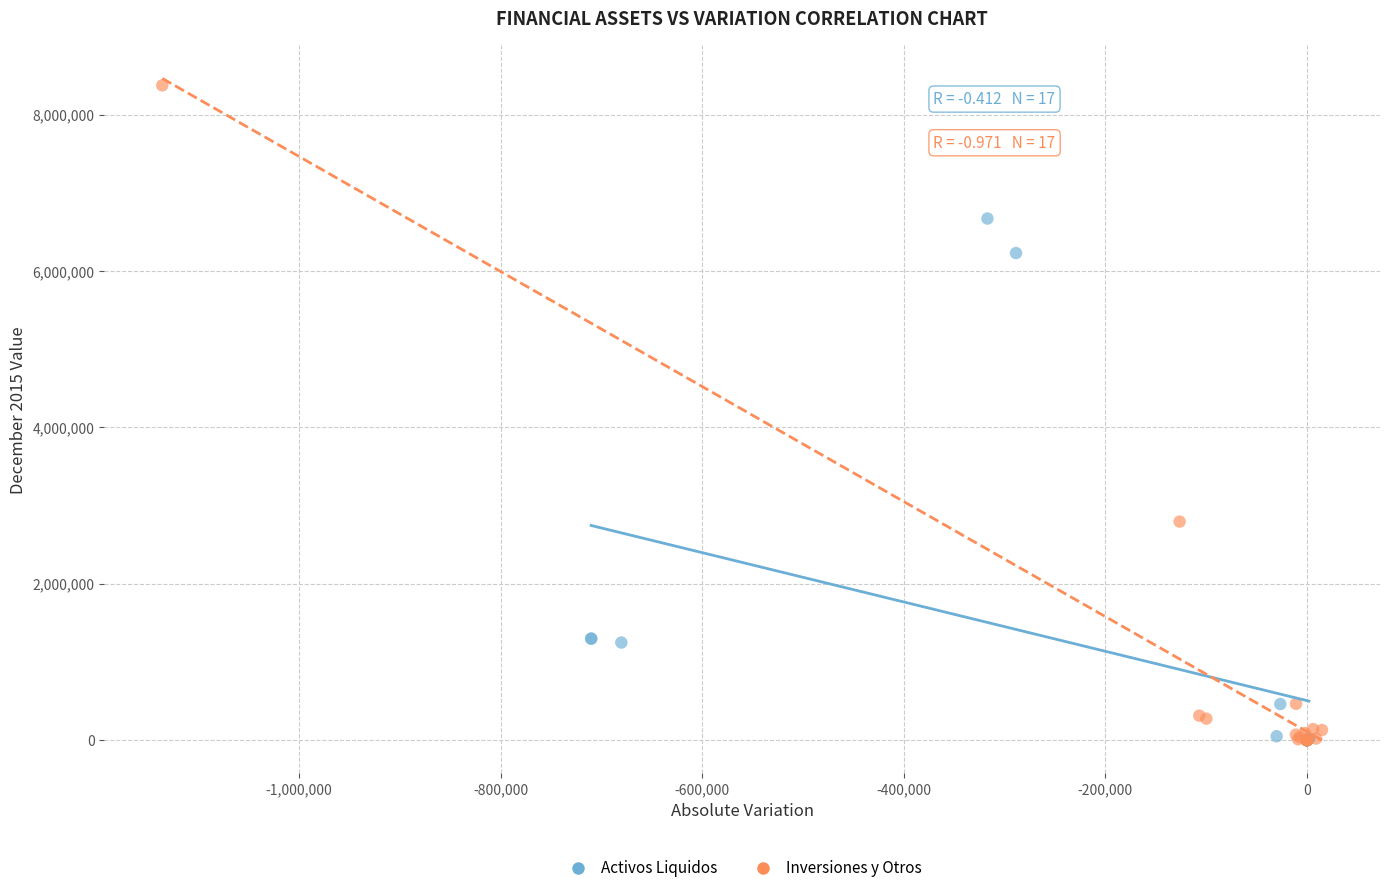

Which series contains the highest Y value?

Inversiones y Otros